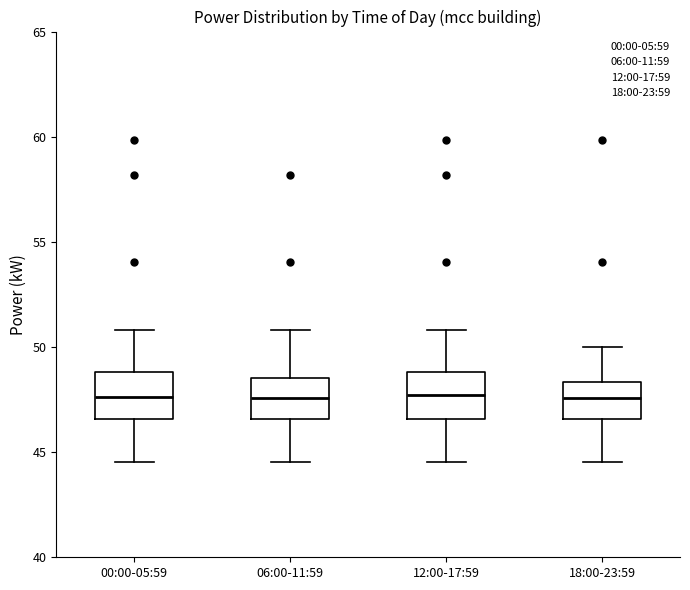

Where is the lower edge of the box for 06:00-11:59 on the y-axis? The values are not printed on the chart, so give them approximately, as read against the axis.

46.5